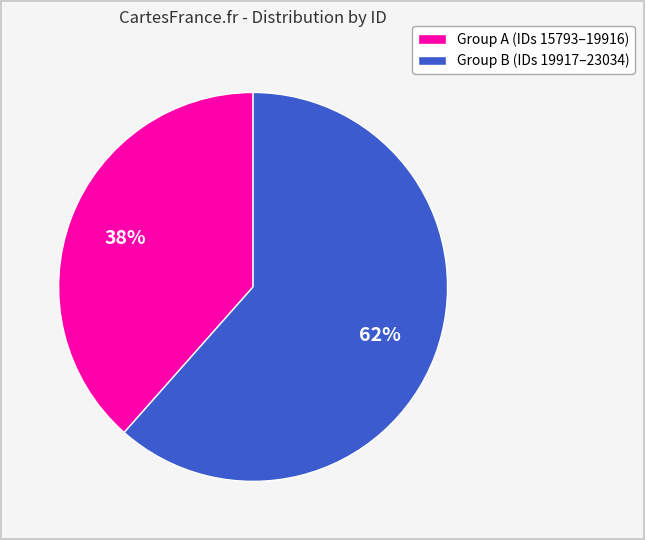

To the nearest percent, what portion does Group A (IDs 15793–19916) represent?

38%